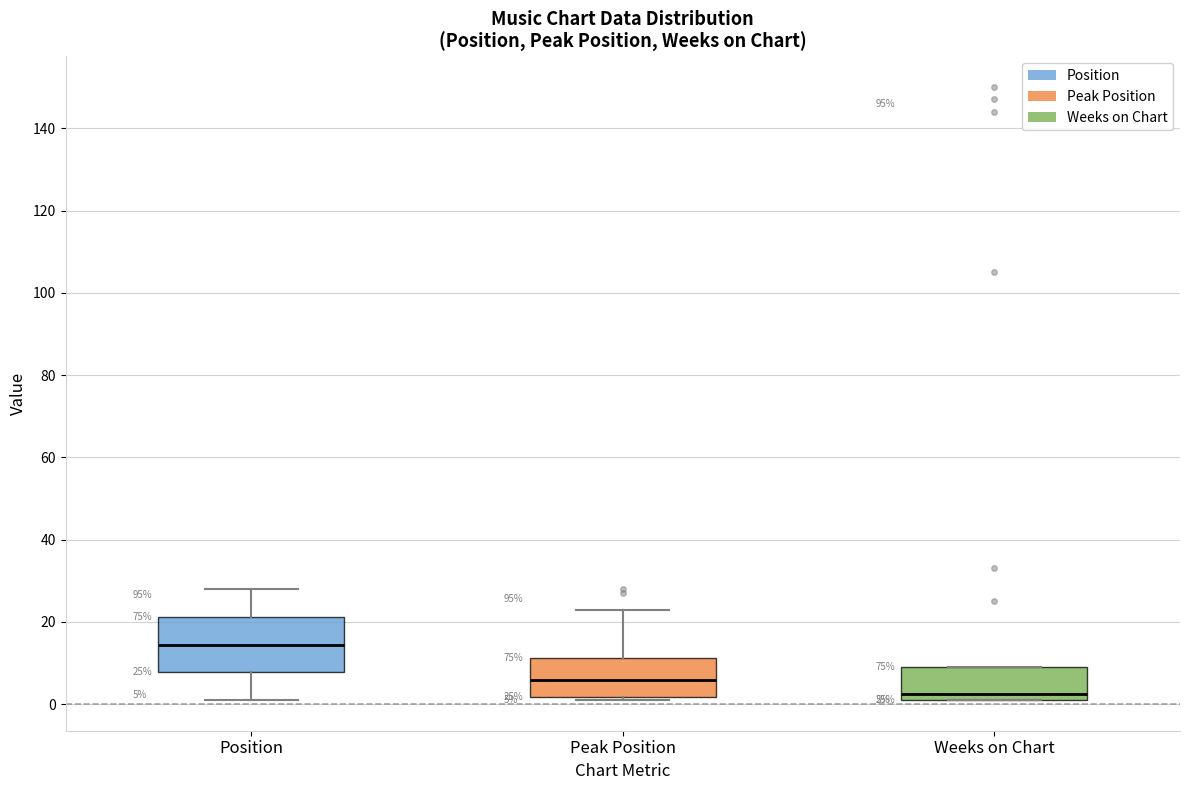

Which box's median line is the lowest?

Weeks on Chart